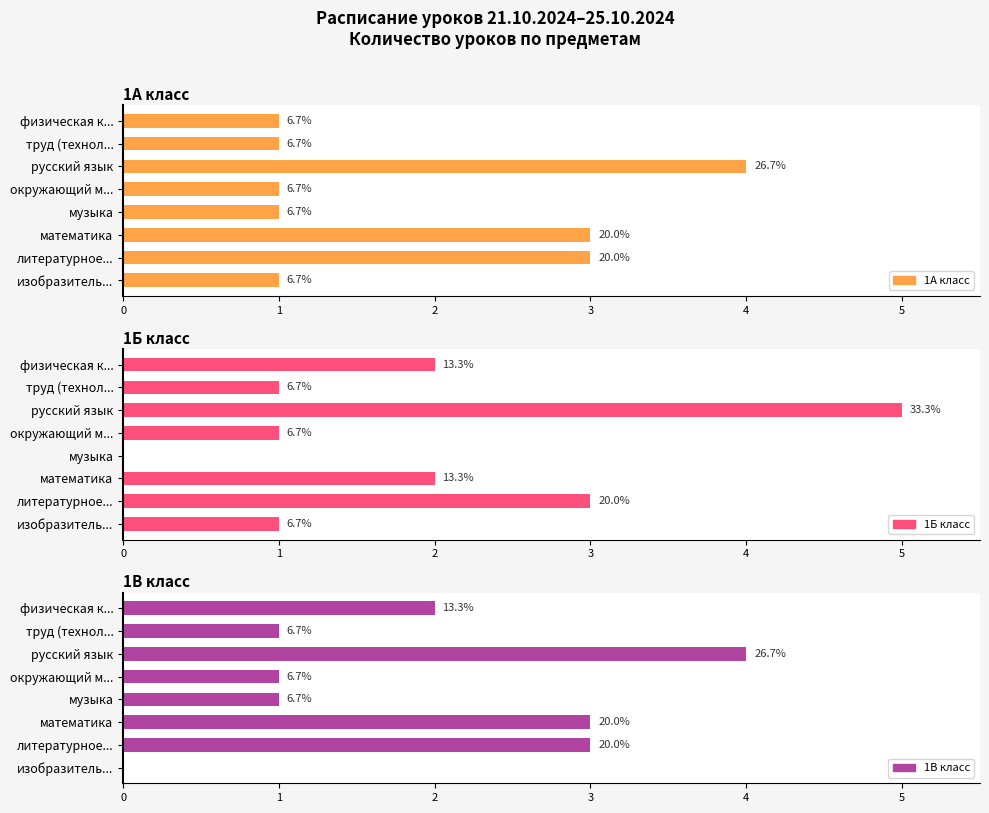

What is the total value across all series at литературное...?

9